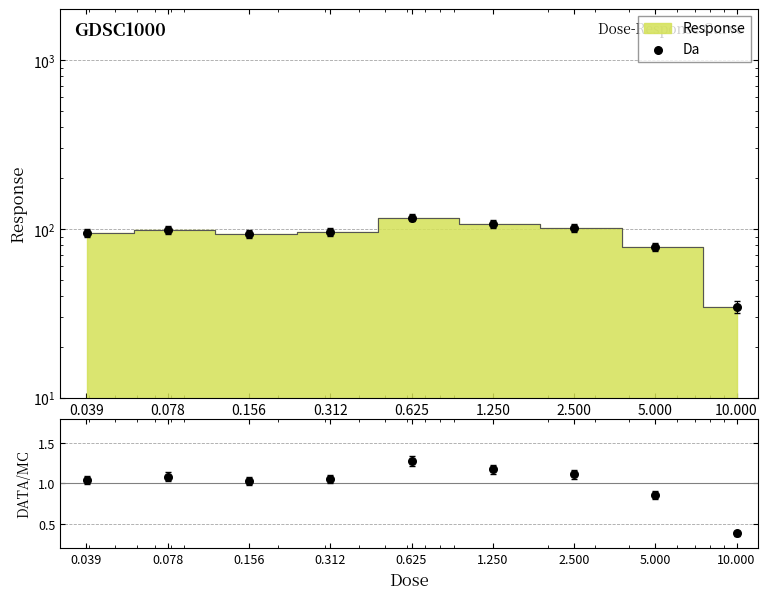

Between 0.625 and 2.500, which is larger?

0.625